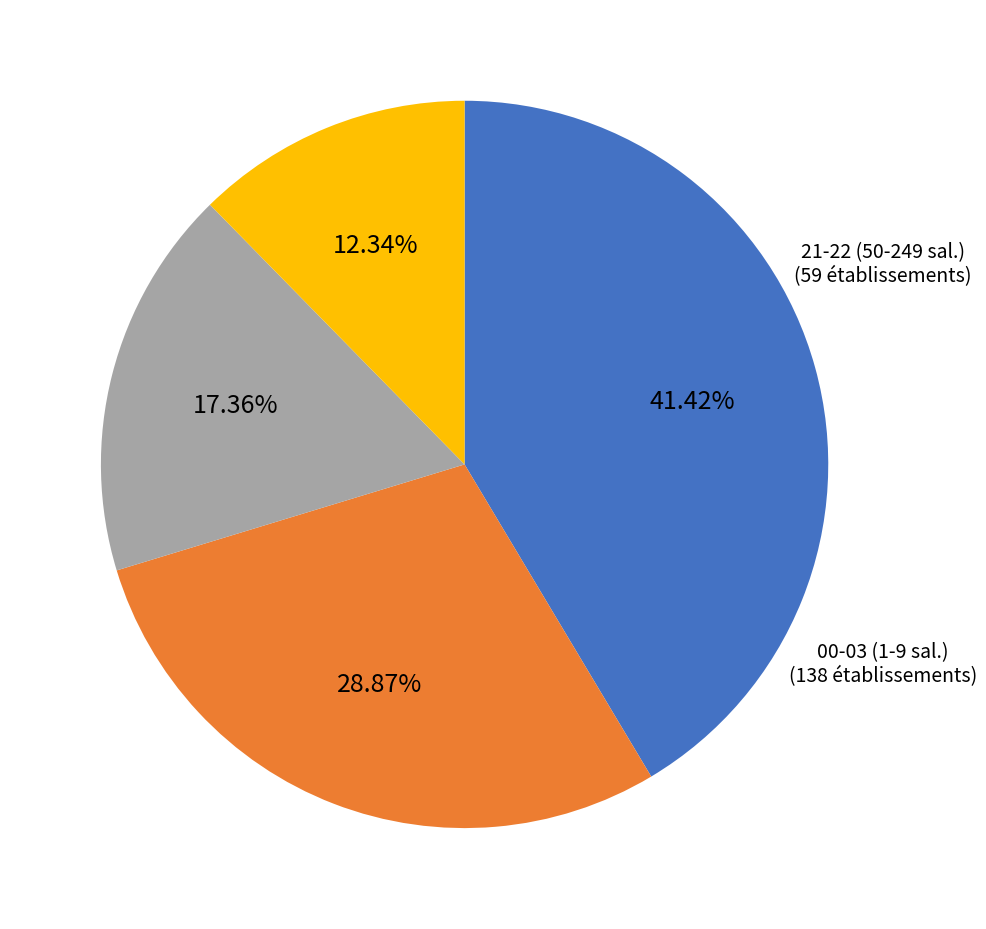

Is there a majority slice in this chart?

No